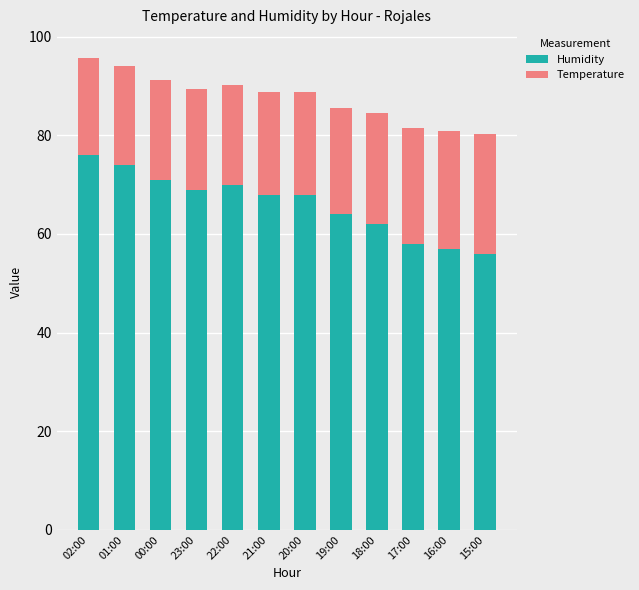

Are the bars horizontal?

No